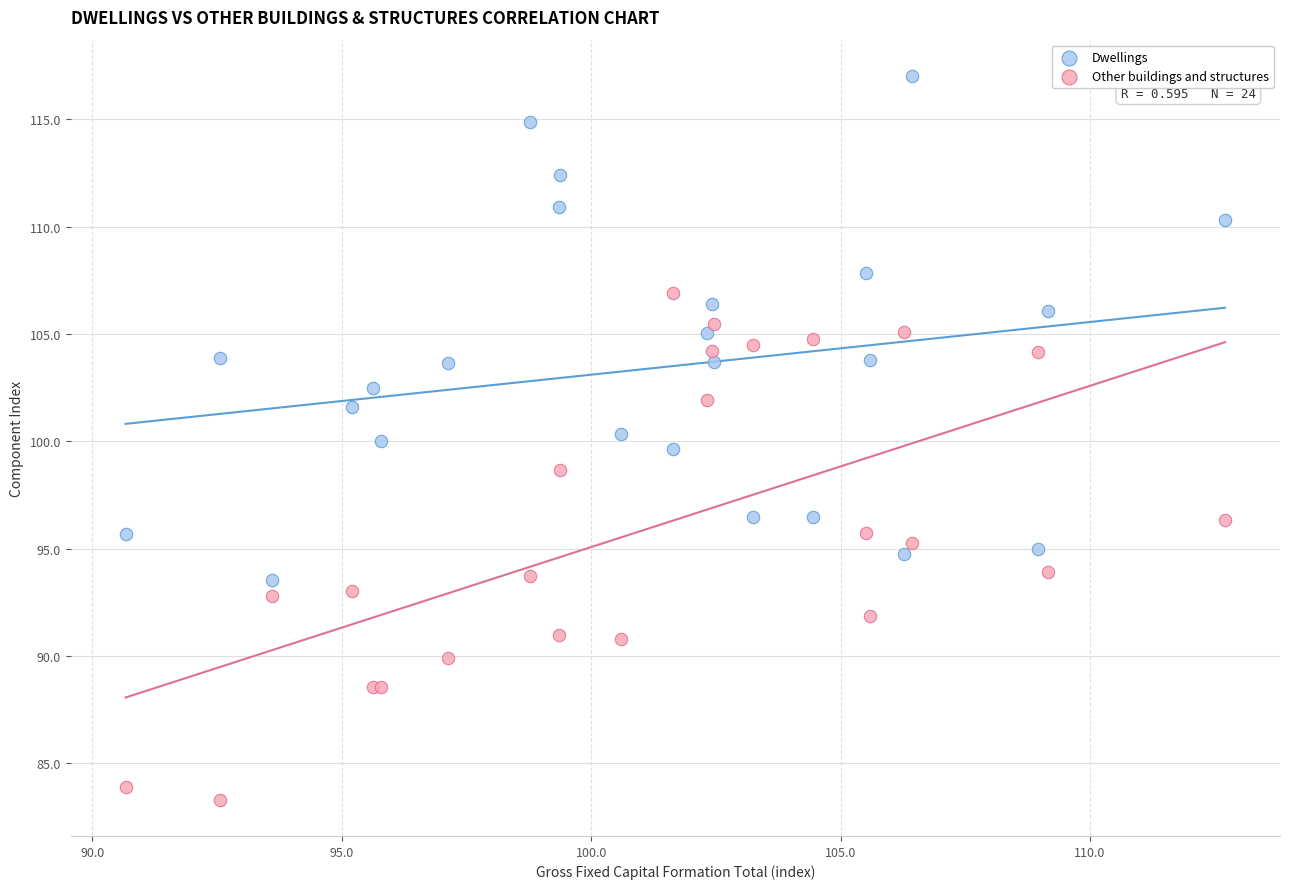

What is the X range (max minus min) for the scatter plot?

22.0